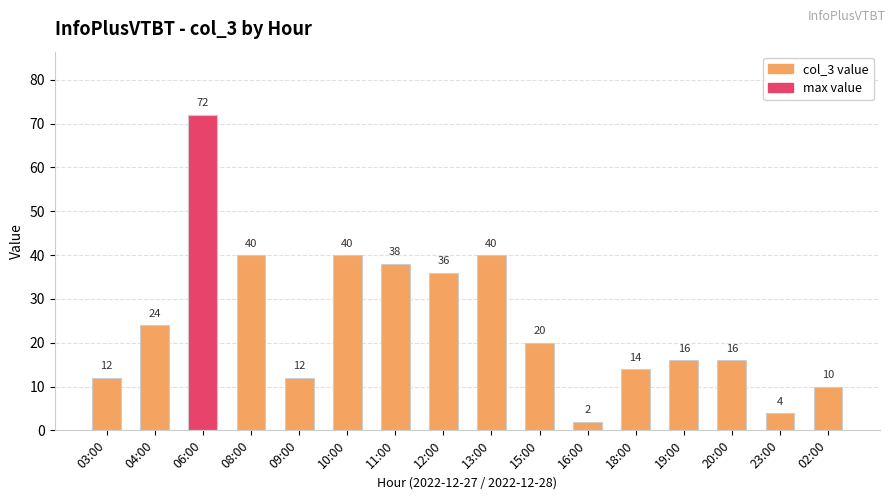

What is the sum of all values?

396